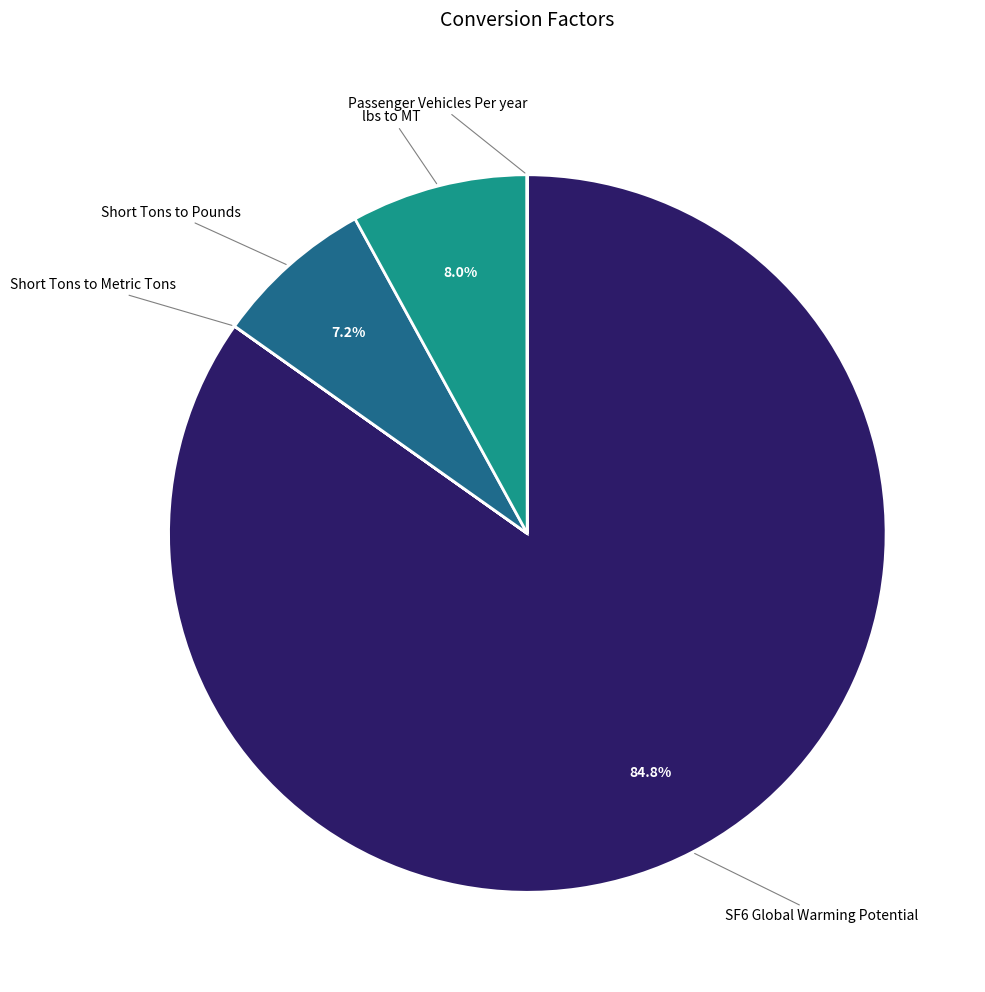

Does any single category account for the majority?

Yes